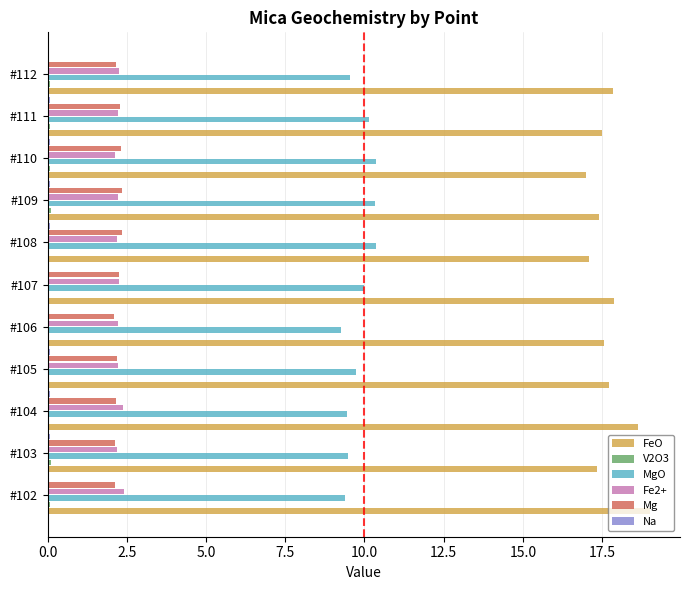

What is the sum of all Fe2+ values?

24.6